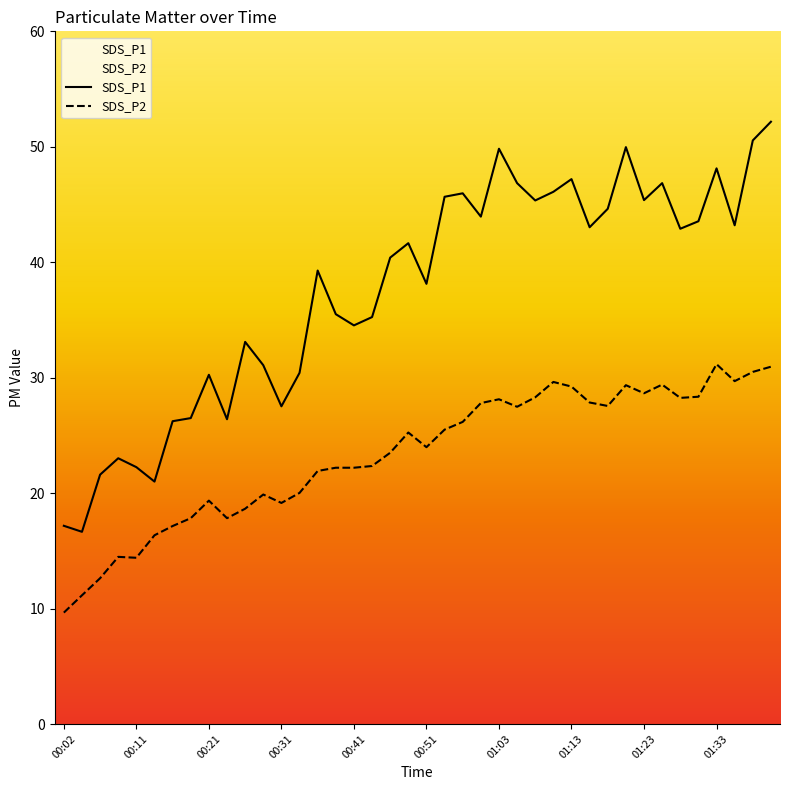

What is the value of the SDS_P1 point at the 40th from the left?

52.2